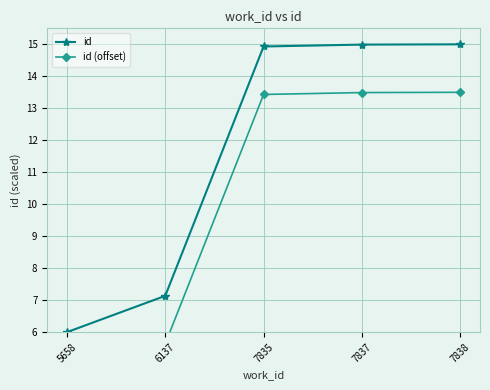

The value of id at 7835 is 7.2. True or false?

False